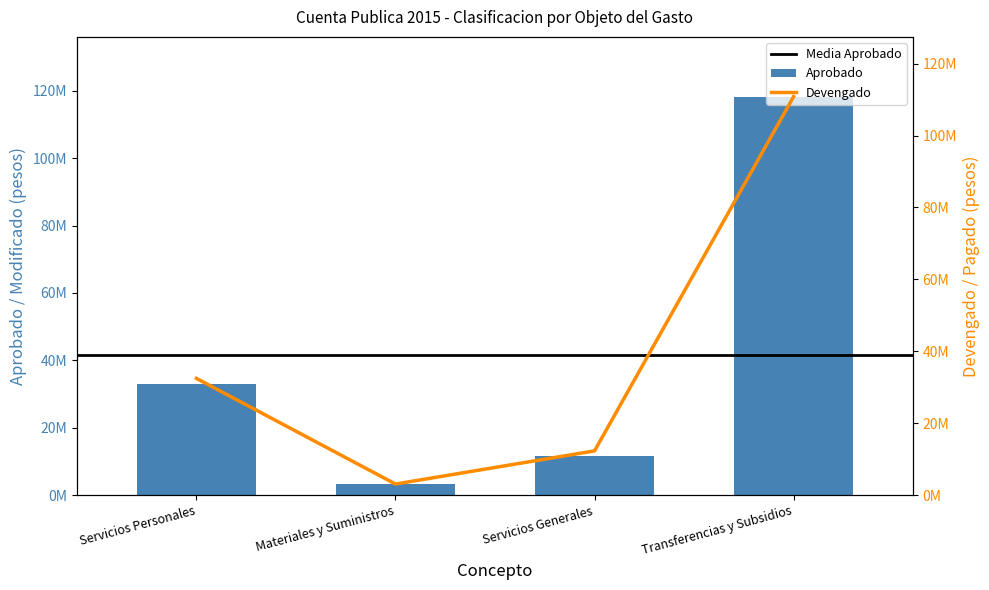

Which category has the lowest value in the Aprobado series?

Materiales y Suministros